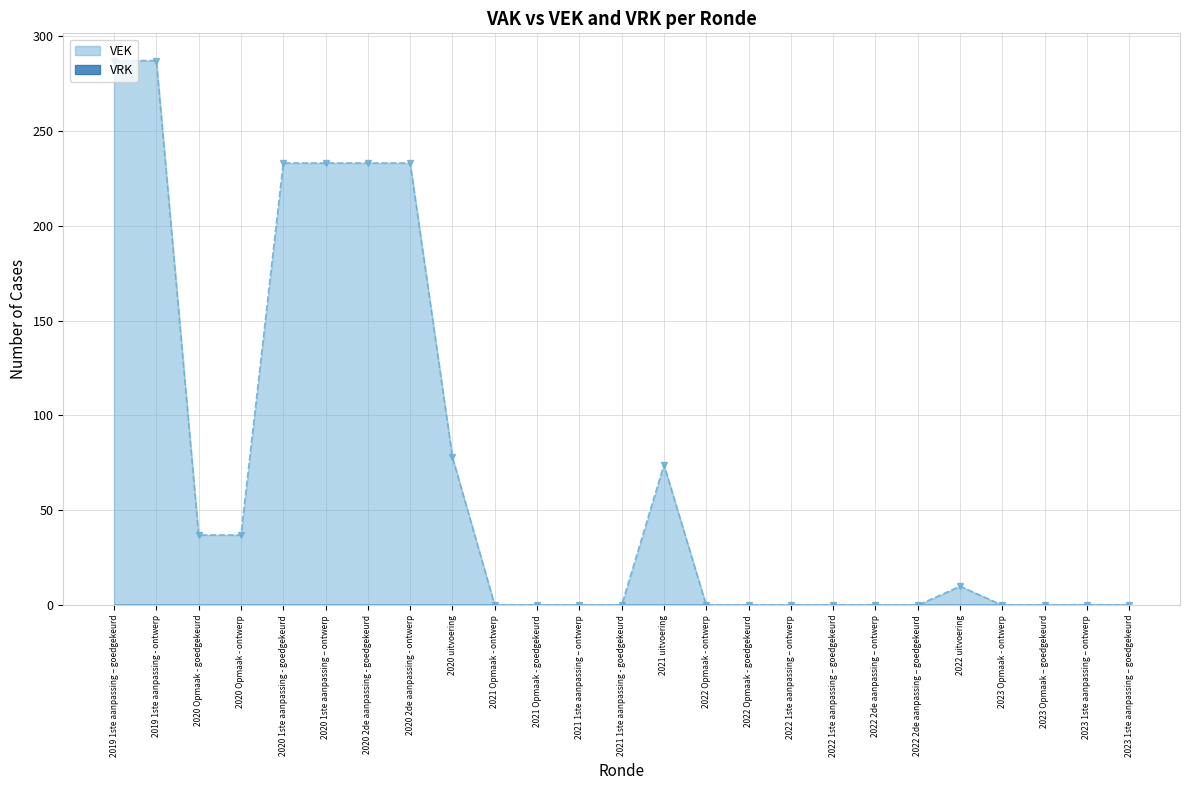

What is the value of the 7th point from the left?

233